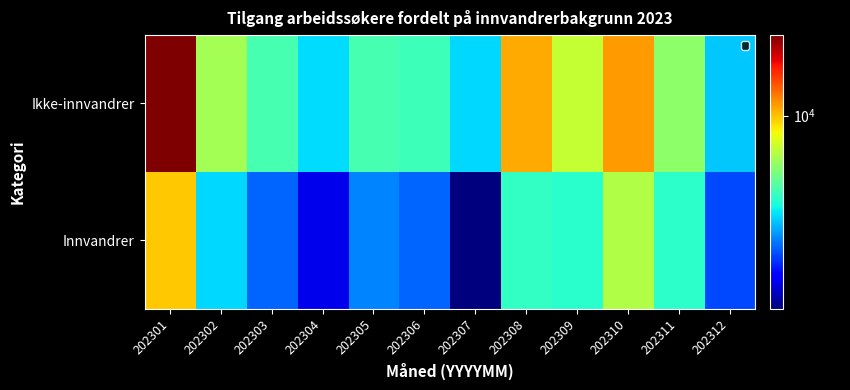

At 202306, list the series in order from smallest to largest.

Innvandrer, Ikke-innvandrer